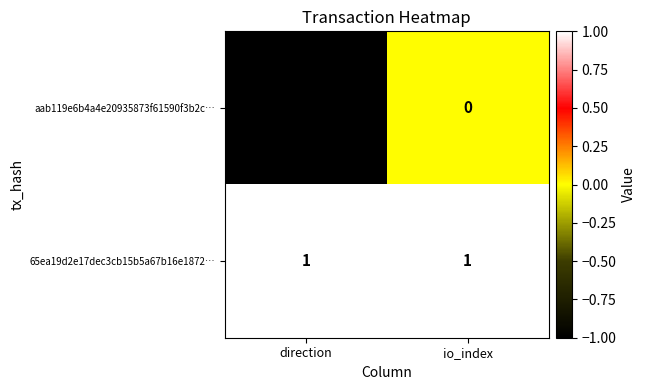

Which label corresponds to the smallest value in the chart?

direction